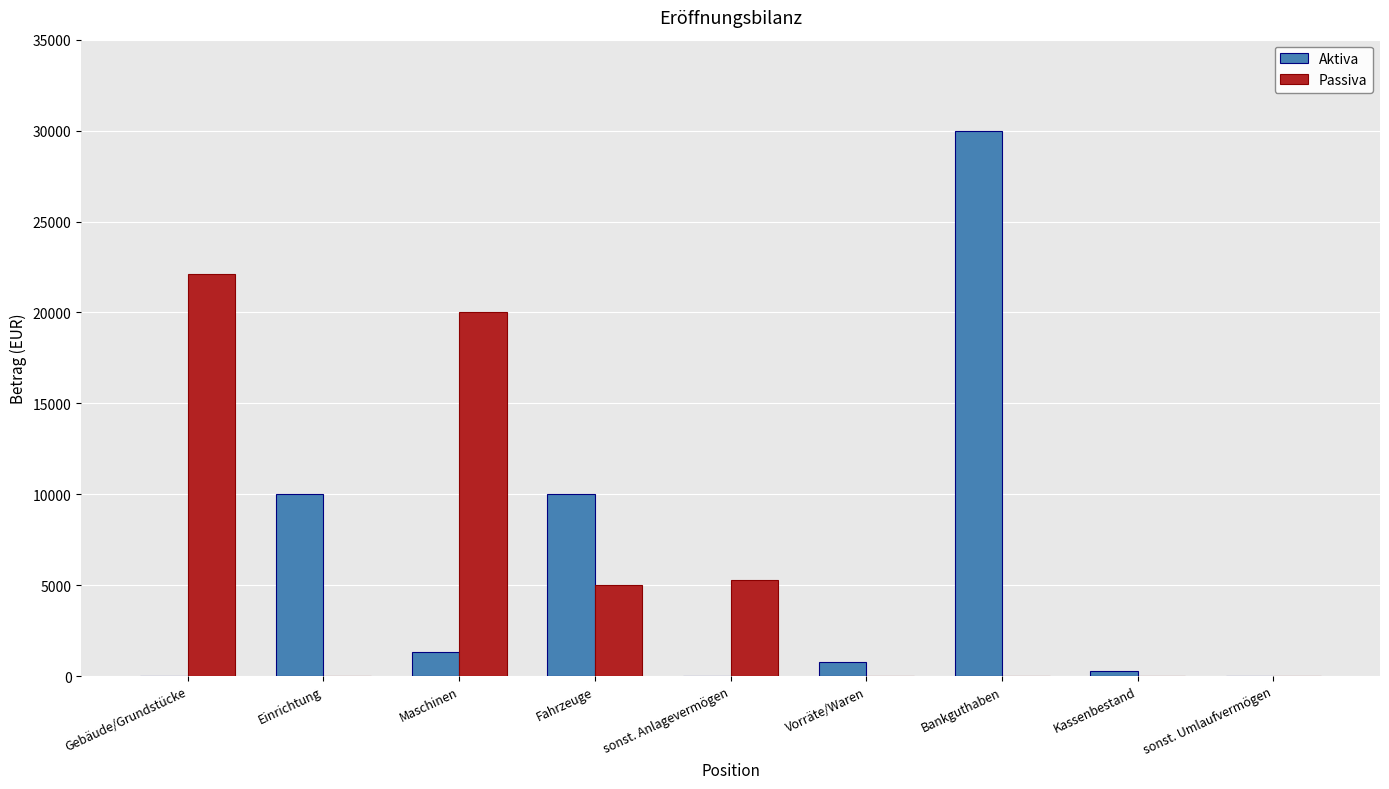

Between Gebäude/Grundstücke and Einrichtung, which series saw the biggest shift?

Passiva